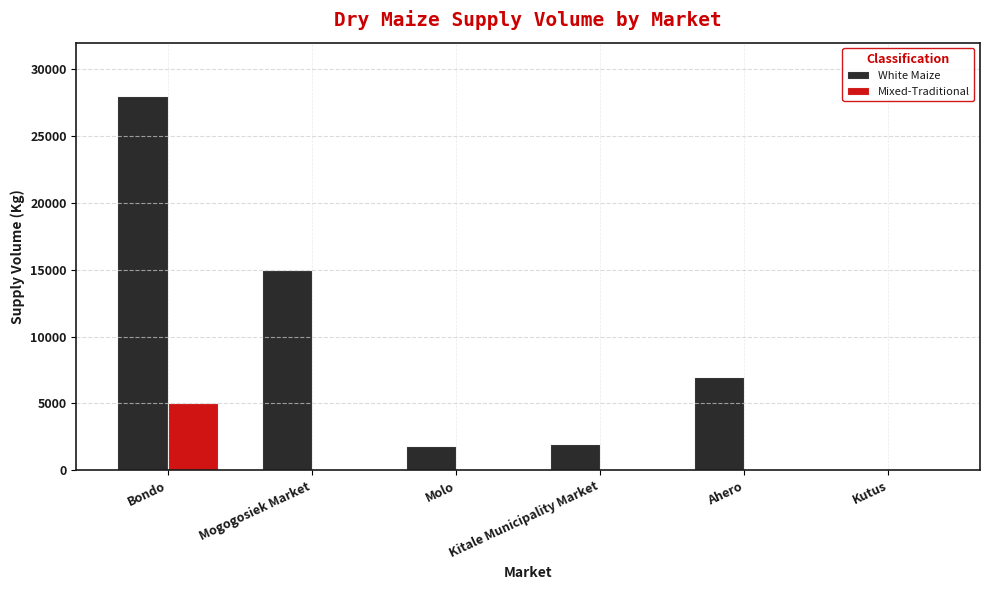

Count the number of data series in this chart.

2